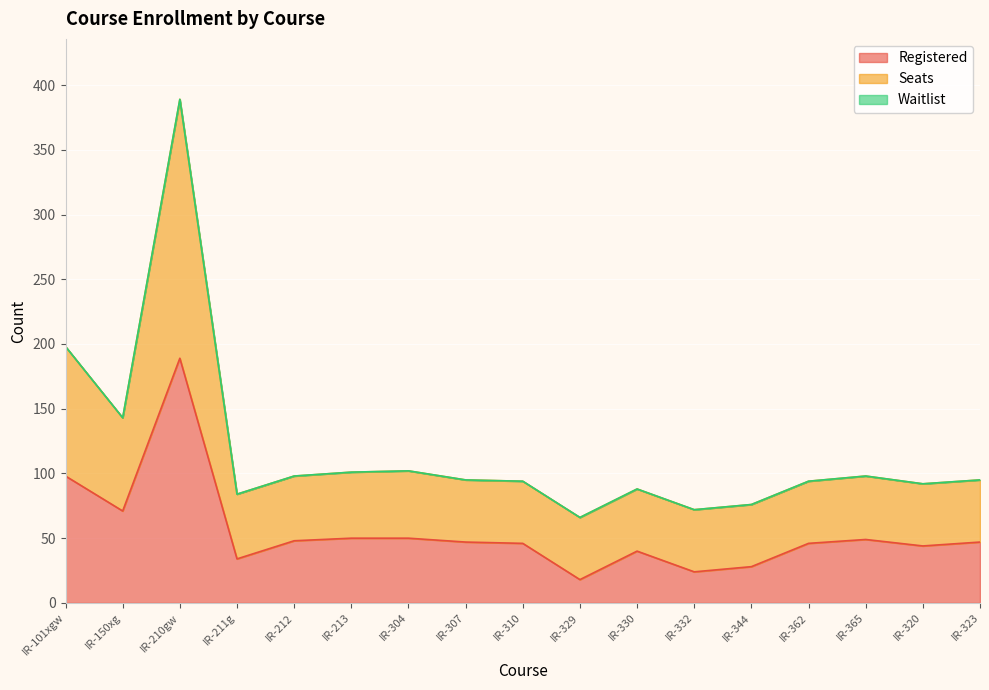

What is the label of the 9th point from the left?

IR-310